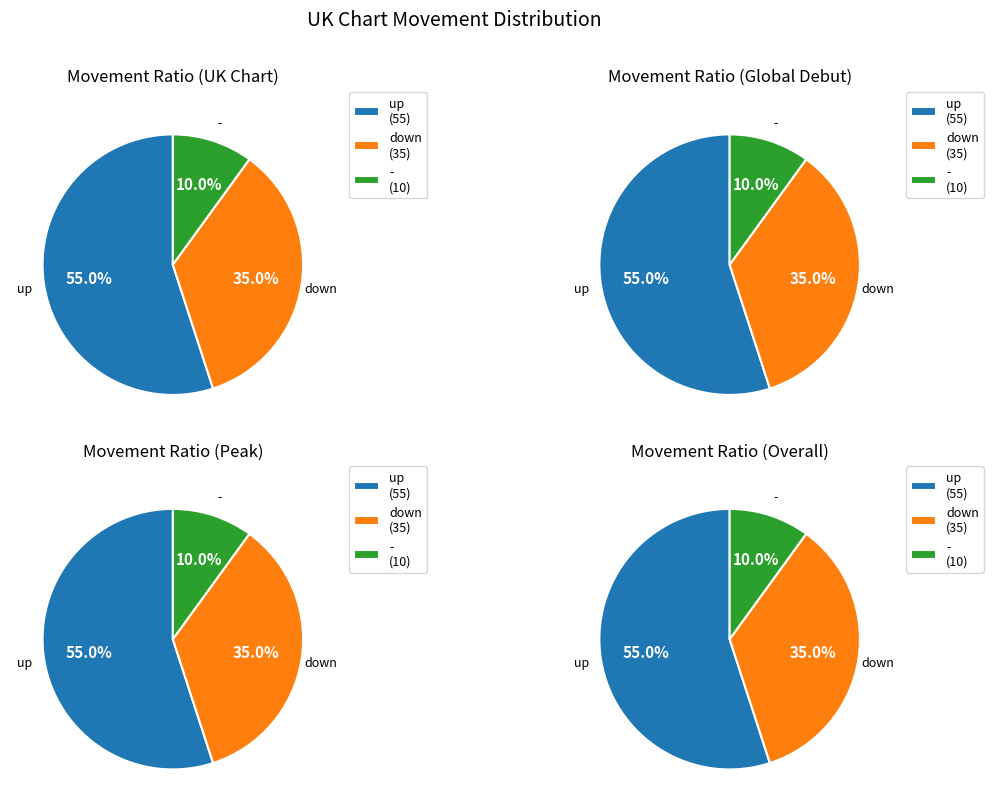

How many slices are in this pie chart?

3